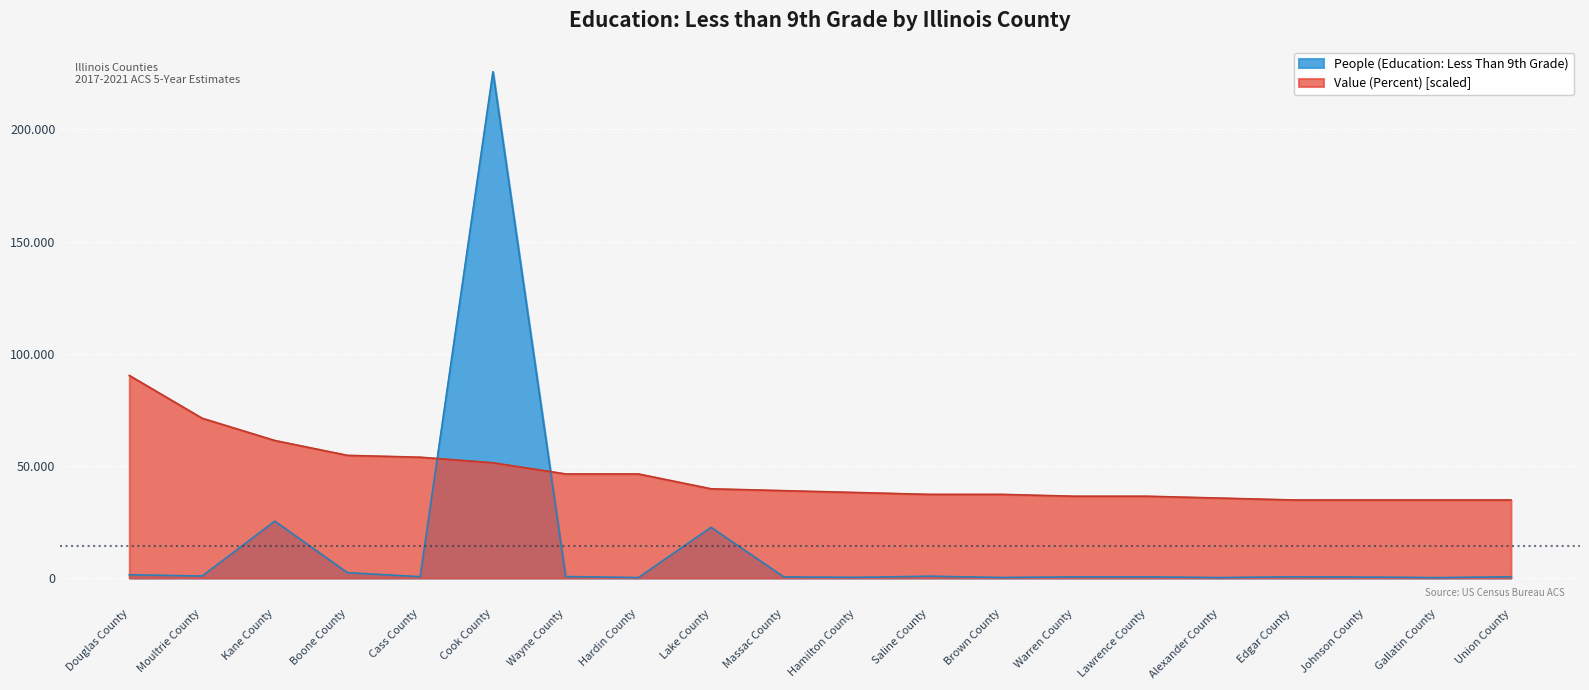

Is the value of People (Education: Less Than 9th Grade) at Cook County greater than the value of Value (Percent) at Hamilton County?

Yes